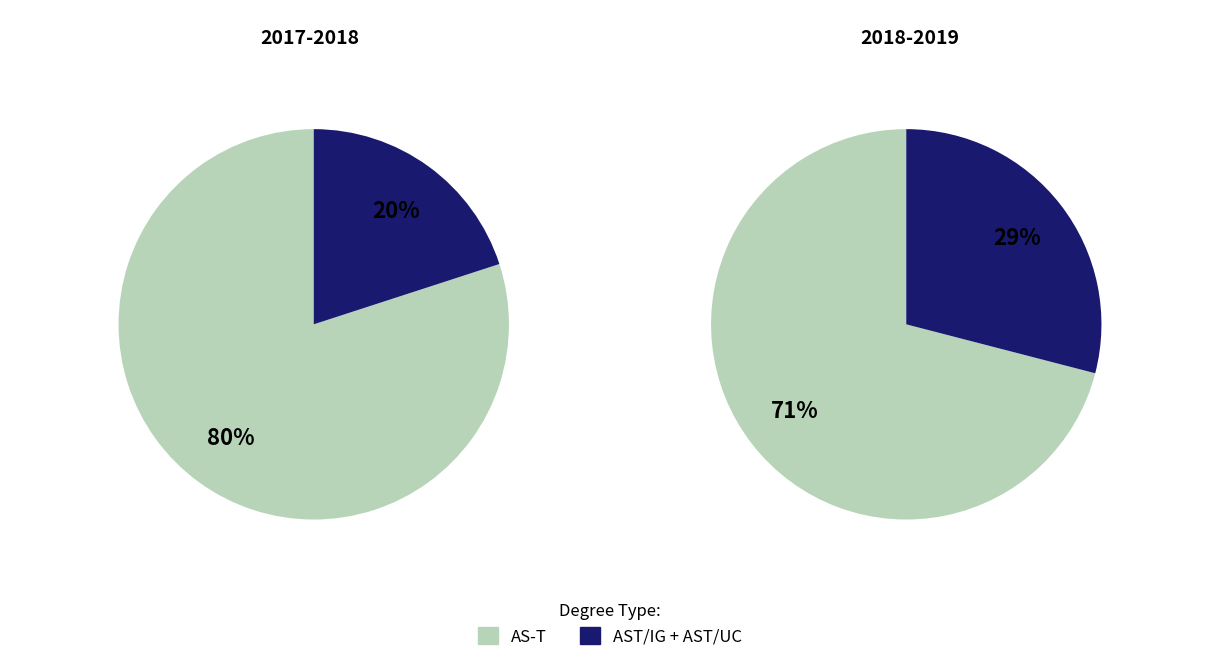

What is the largest slice in the pie chart?

AS-T